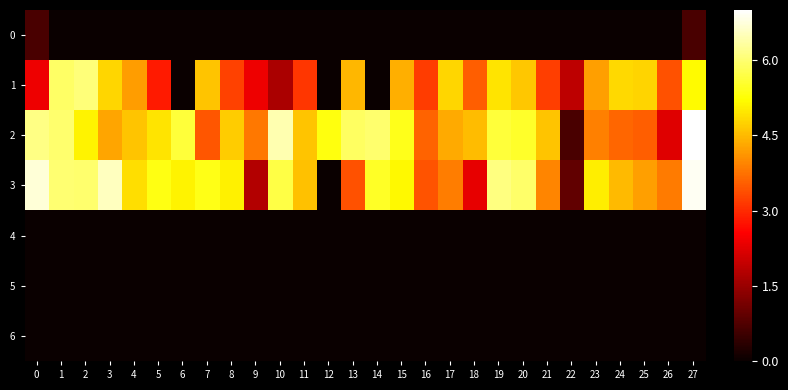

At which category is the sum across all series the highest?

27